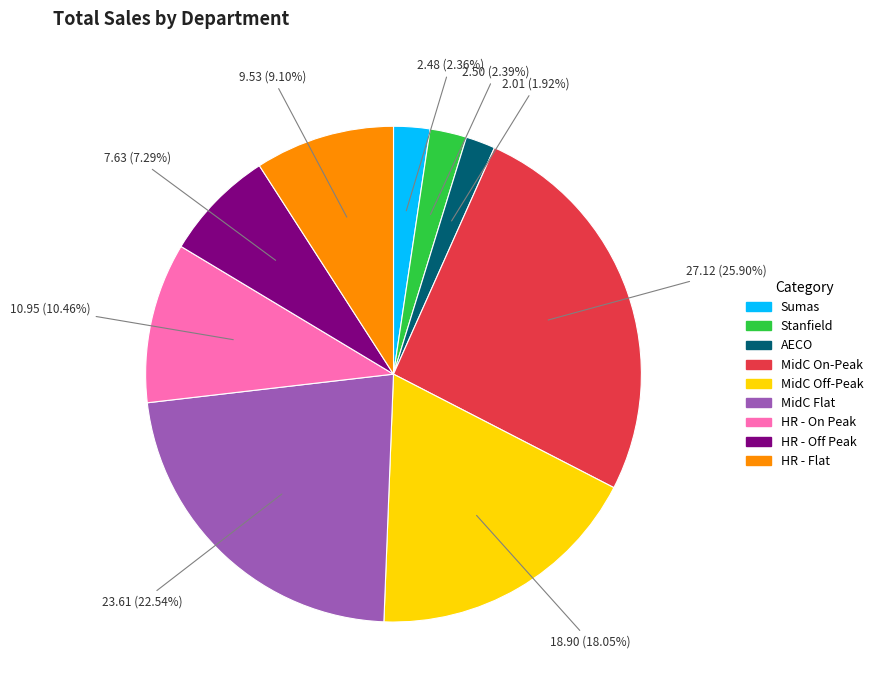

Between MidC Off-Peak and HR - Flat, which is larger?

MidC Off-Peak